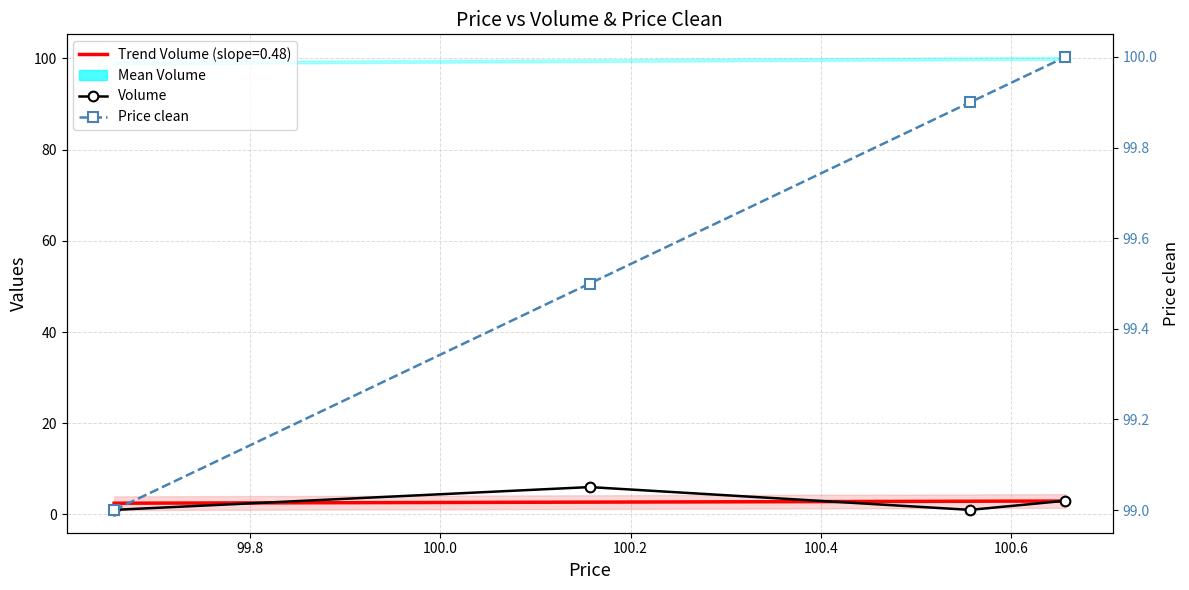

True or false: Volume has a value of 10.7 at 99.8.

False